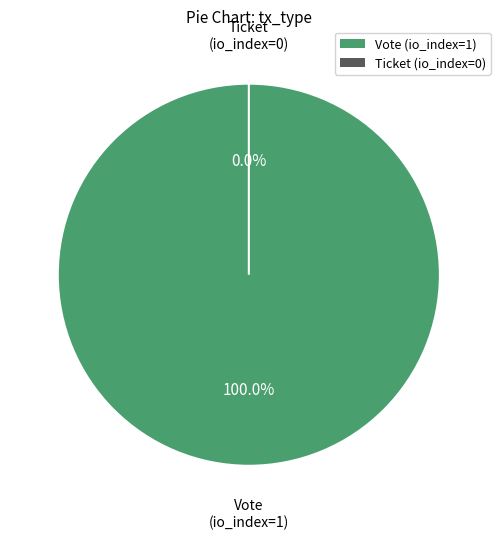

Does any single category account for the majority?

Yes